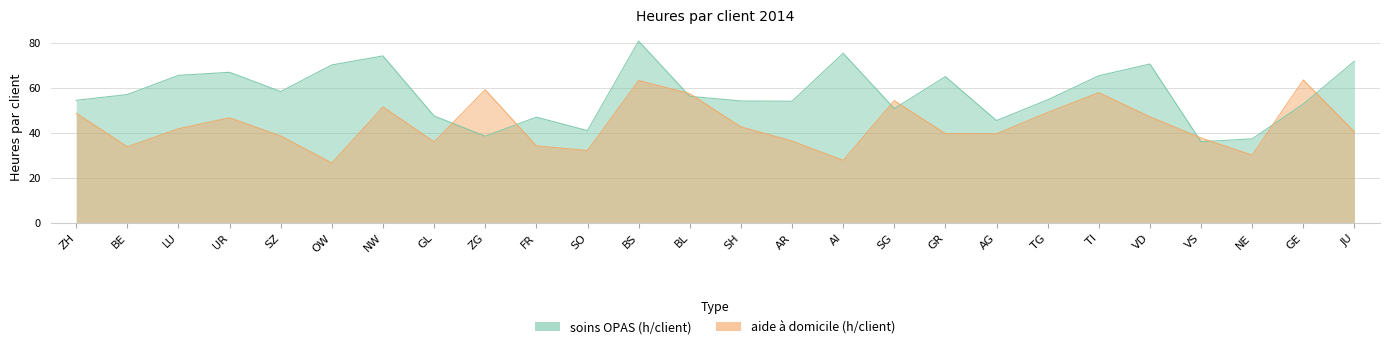

How many distinct data groups are displayed?

2